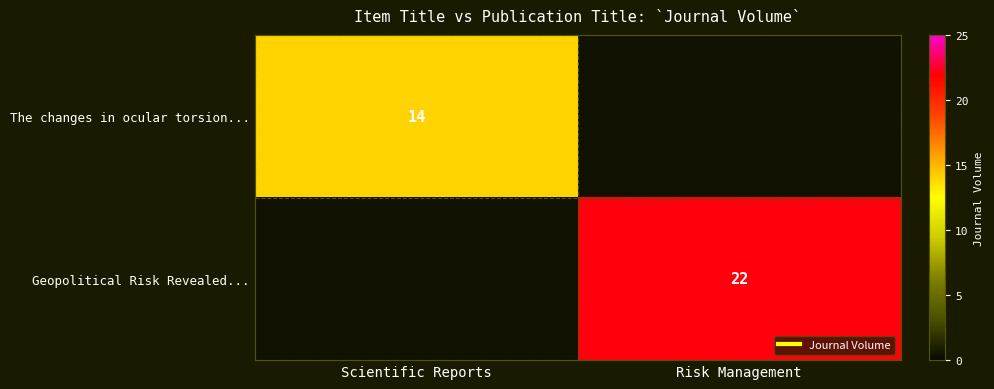

What is the difference between the Geopolitical Risk Revealed... values at Risk Management and Scientific Reports?

22